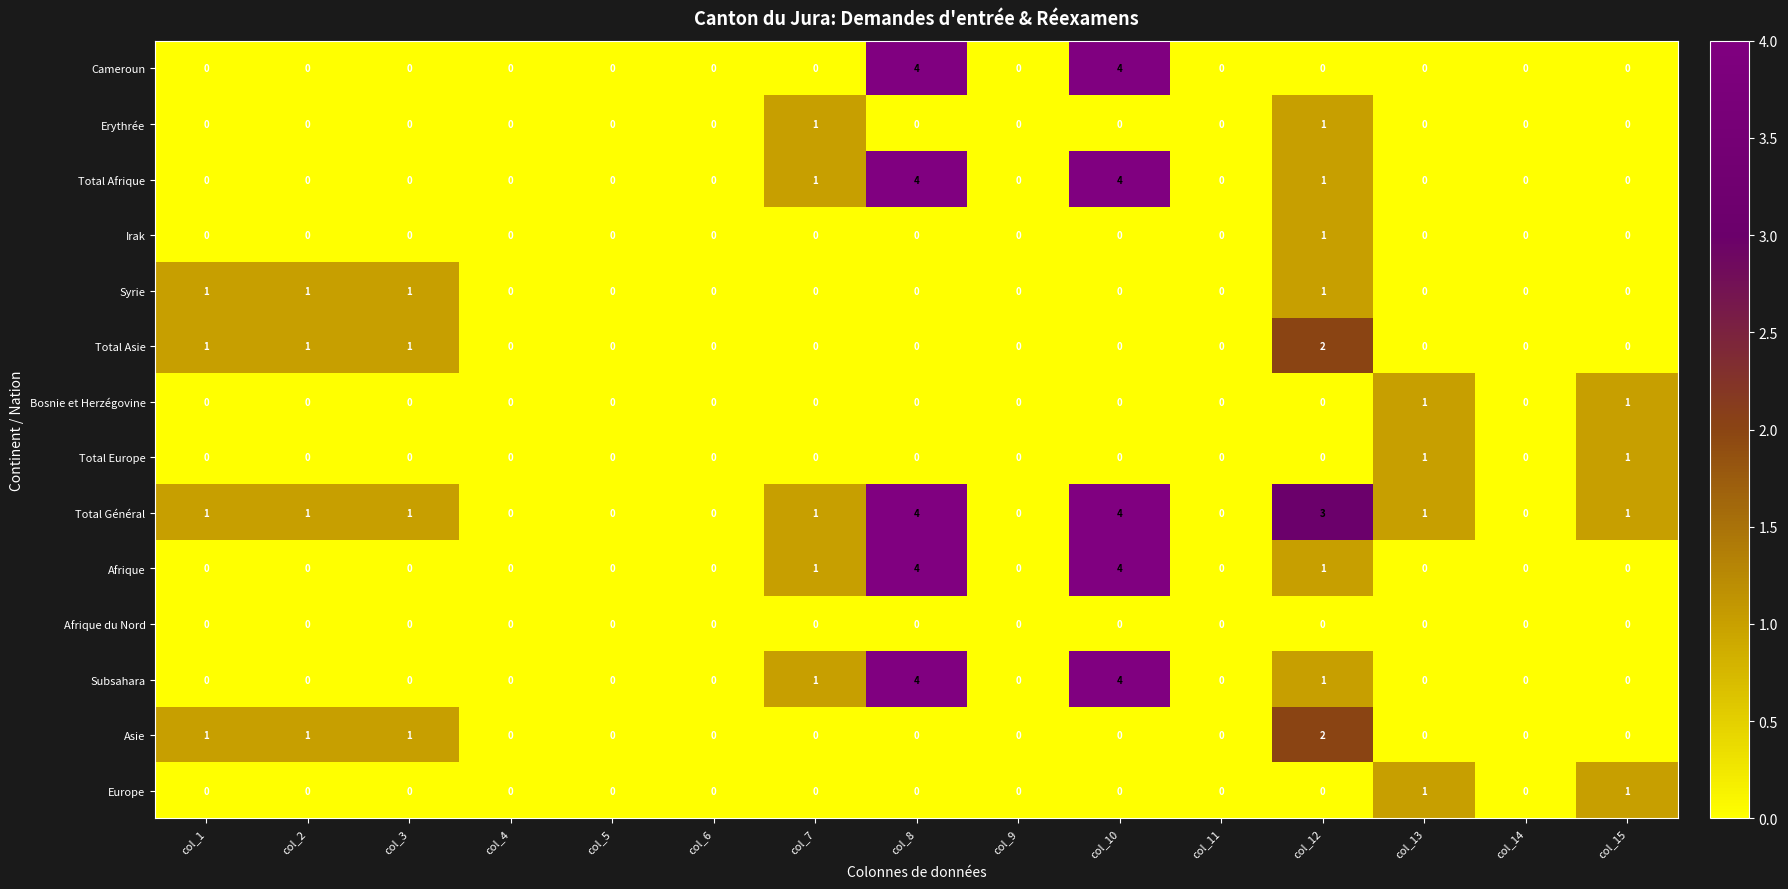

Is the value of Total Afrique at col_6 greater than the value of Europe at col_15?

No